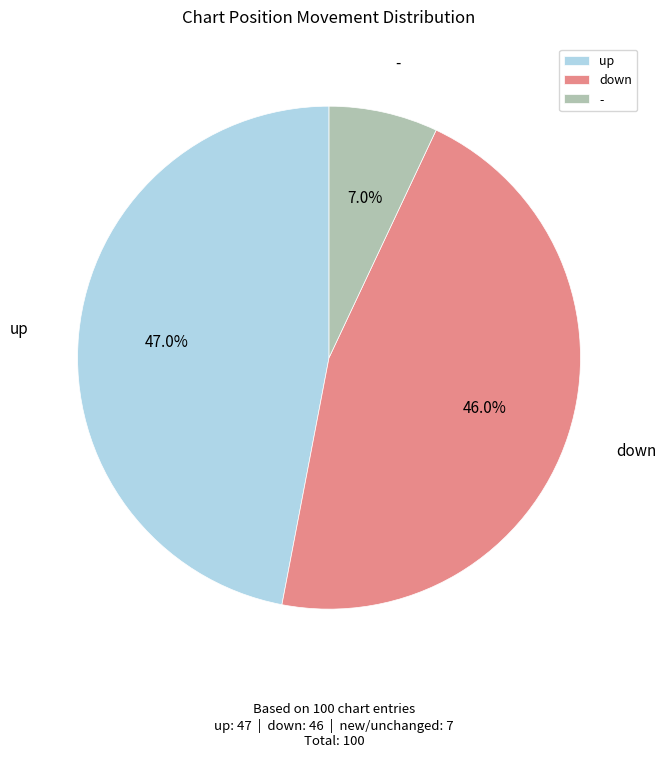

Is it true that - is 1% of the pie?

False